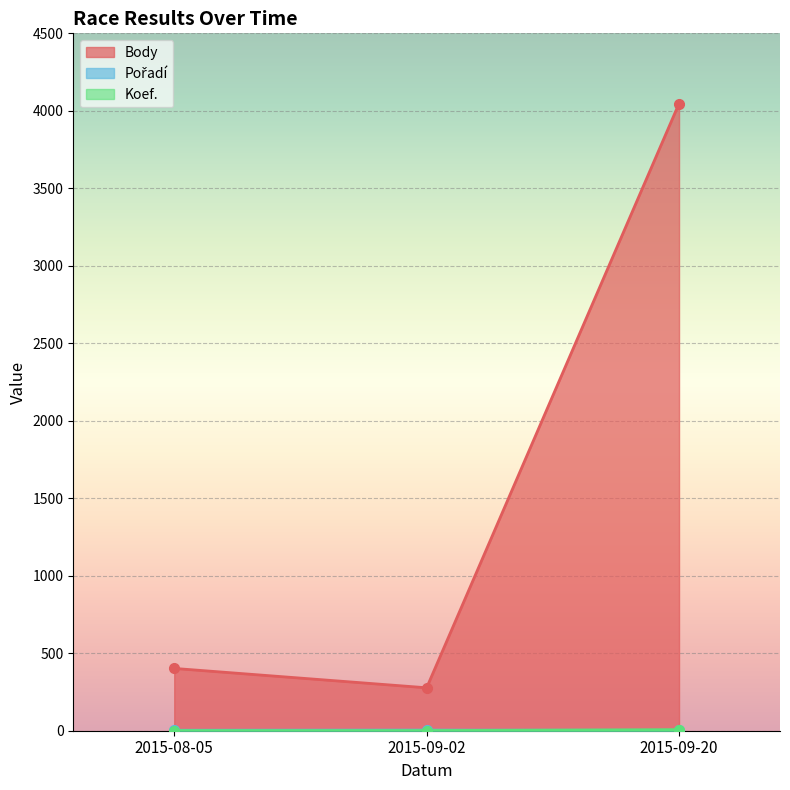

What is the difference between the maximum and second lowest values in the Pořadí series?

1